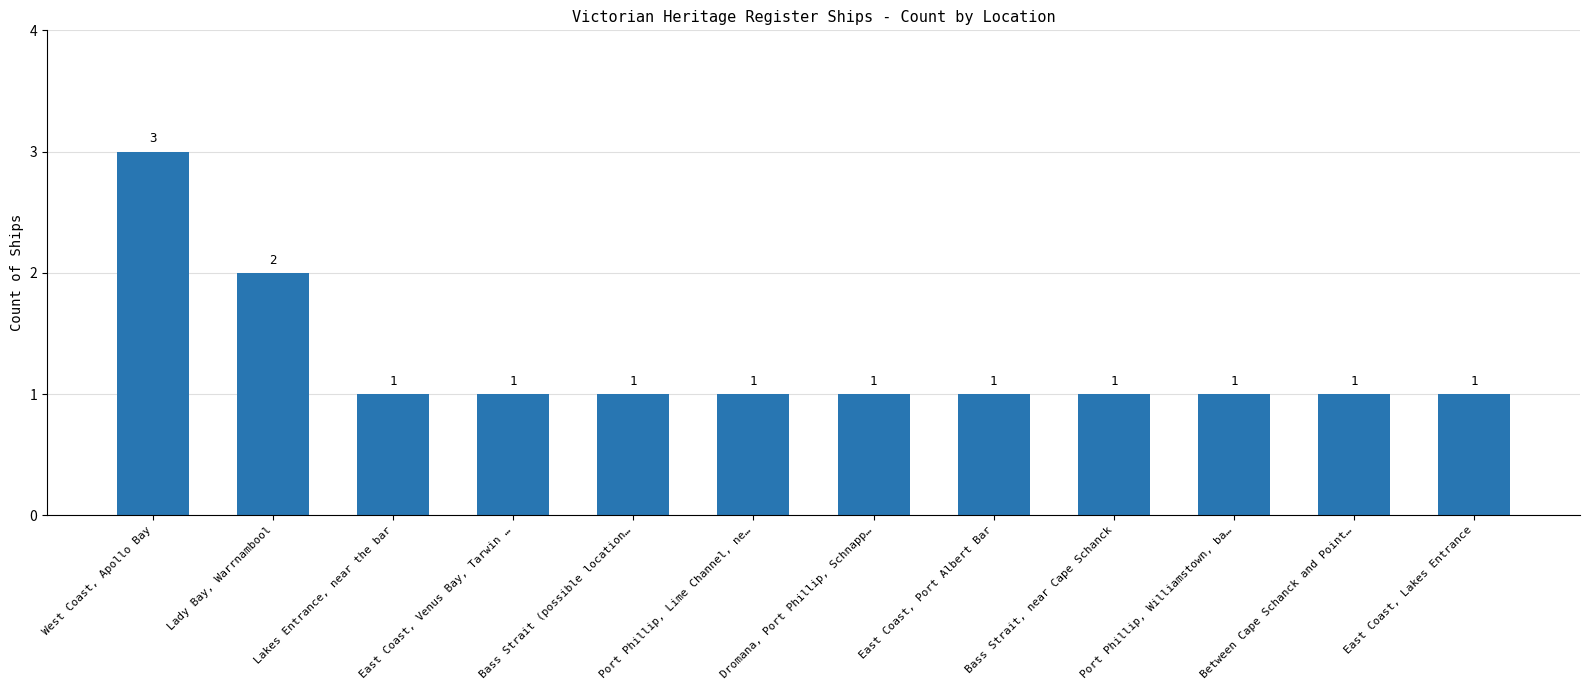

What is the smallest value displayed?

1